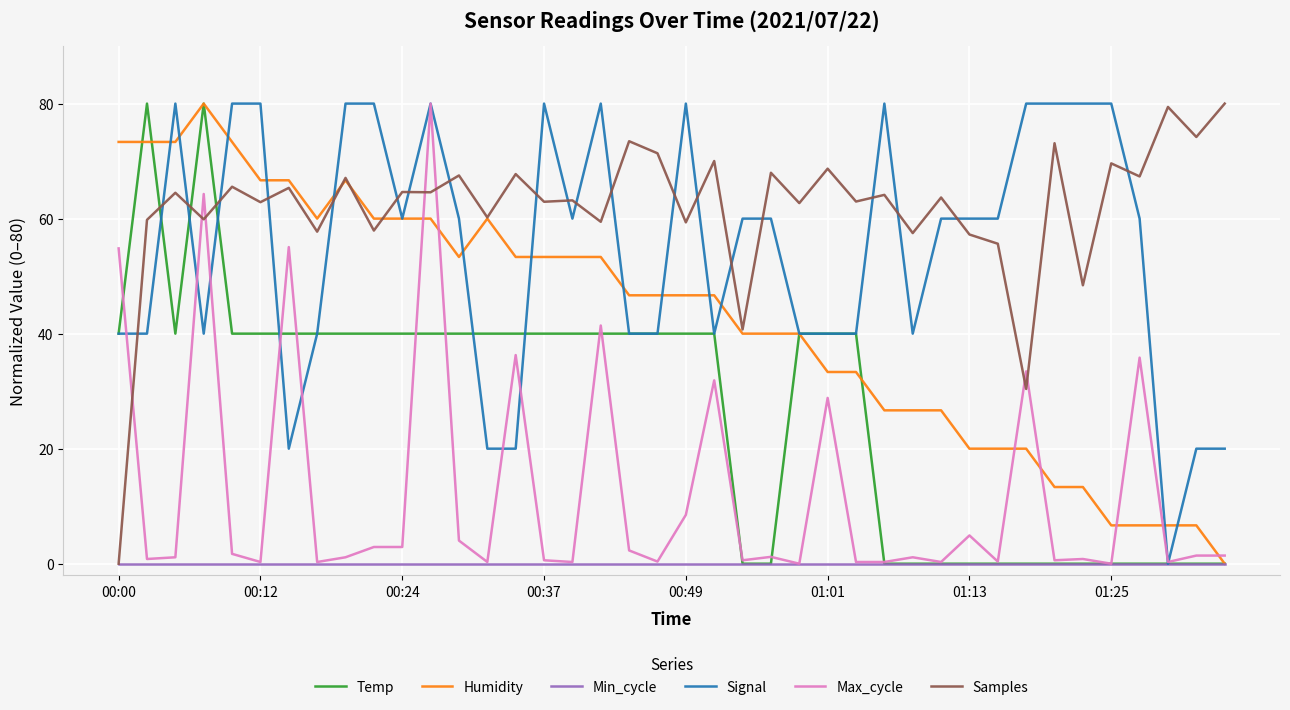

What is the highest value of the Temp series?

80.0